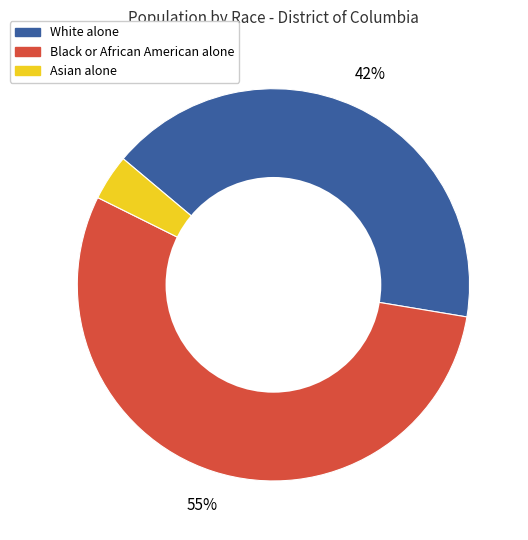

The White alone slice represents 52% of the pie. True or false?

False